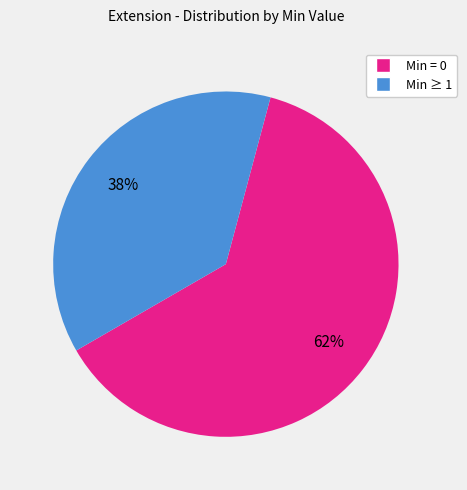

Is there any slice that represents more than half of the pie?

Yes